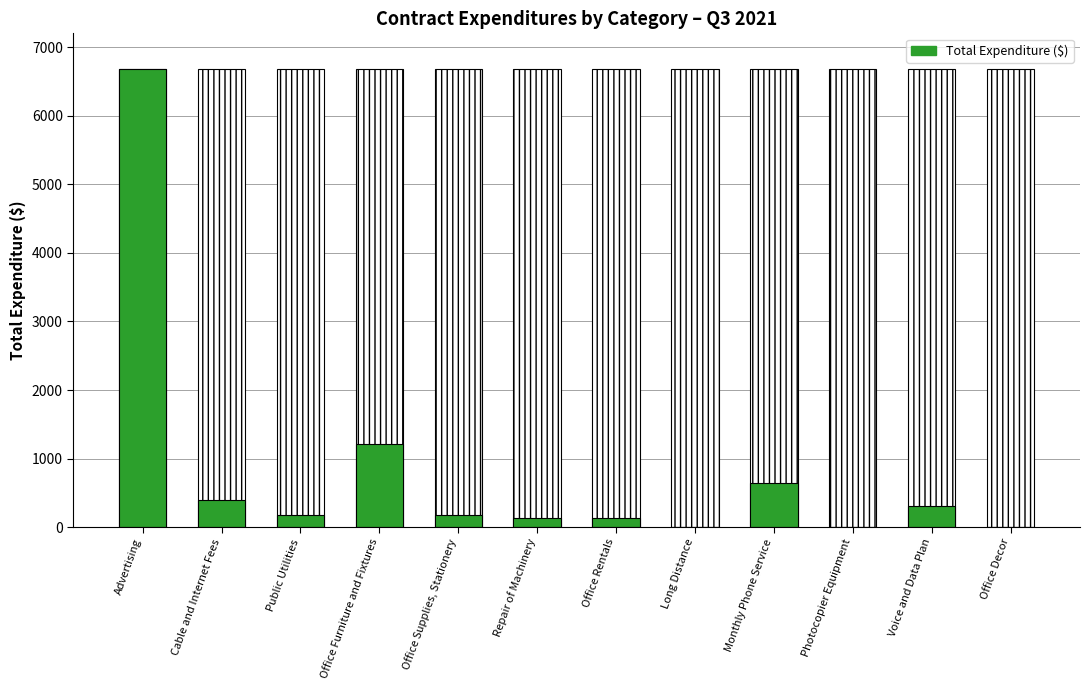

What is the ratio of the value at Advertising to the value at Office Supplies, Stationery?

37.3